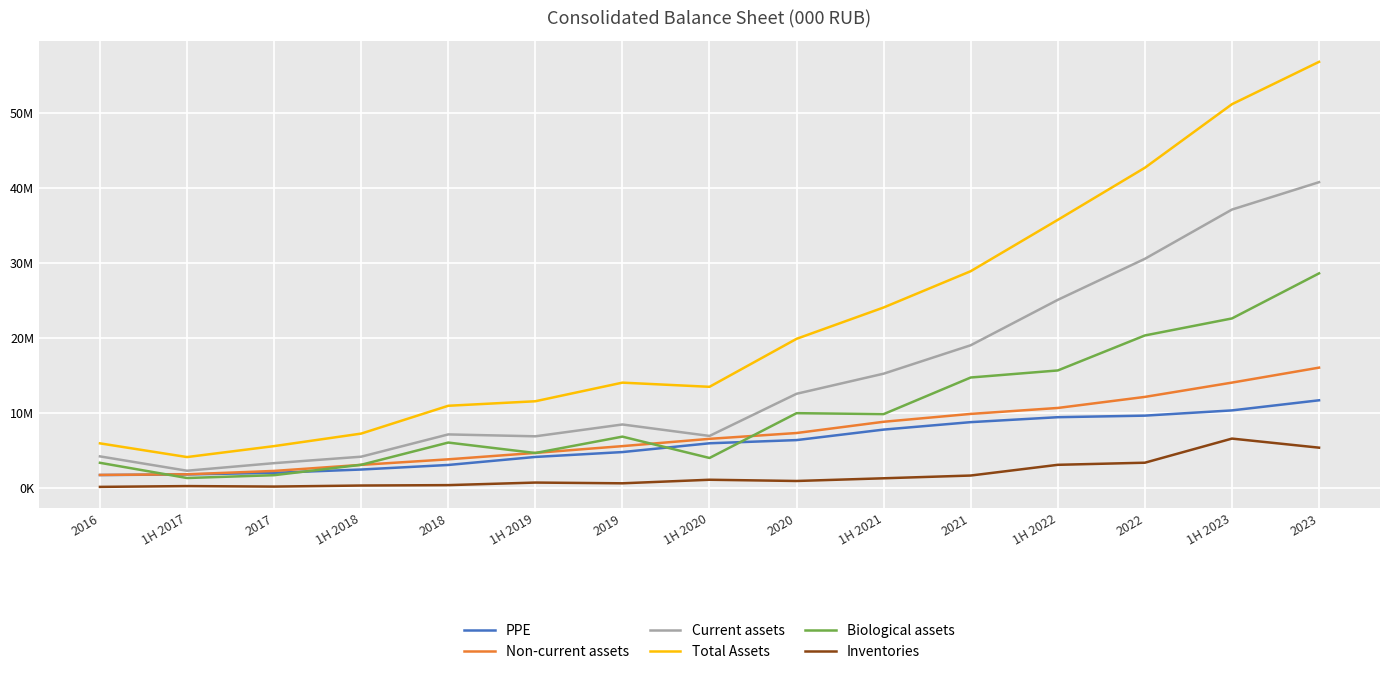

Which category has the lowest value across all series?

2016